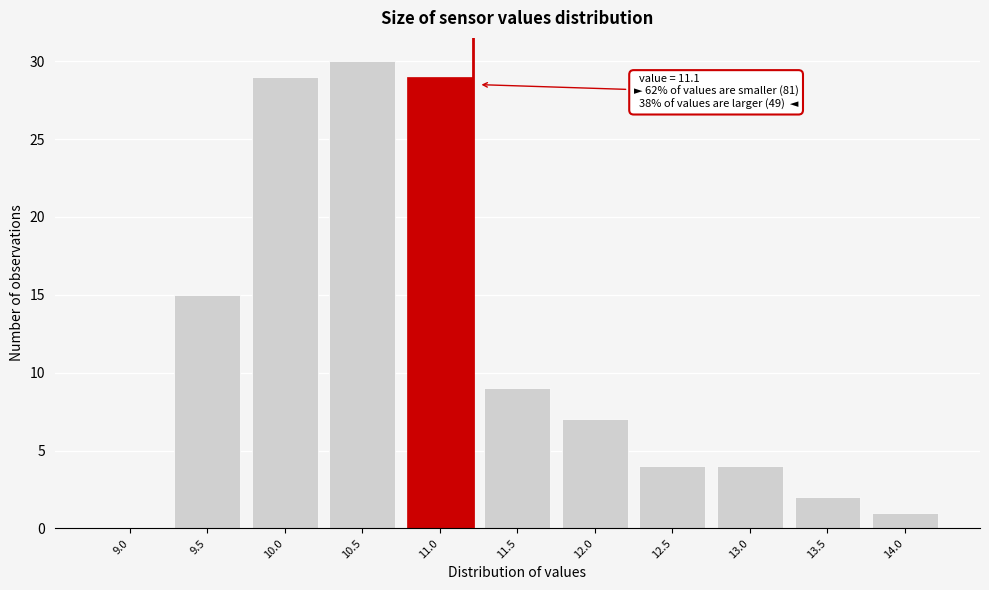

Reading left to right, list all the values displayed in this chart.

9.0=0	9.5=15	10.0=29	10.5=30	11.0=29	11.5=9	12.0=7	12.5=4	13.0=4	13.5=2	14.0=1